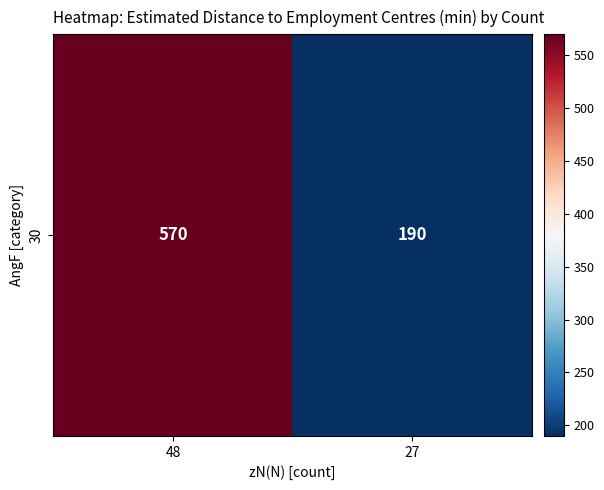

Reading right to left, what are all the values shown in this chart?

27=190	48=570